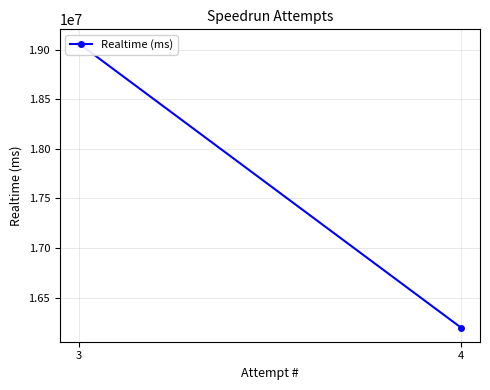

What is the change in value from 4 to 3?

+2862473